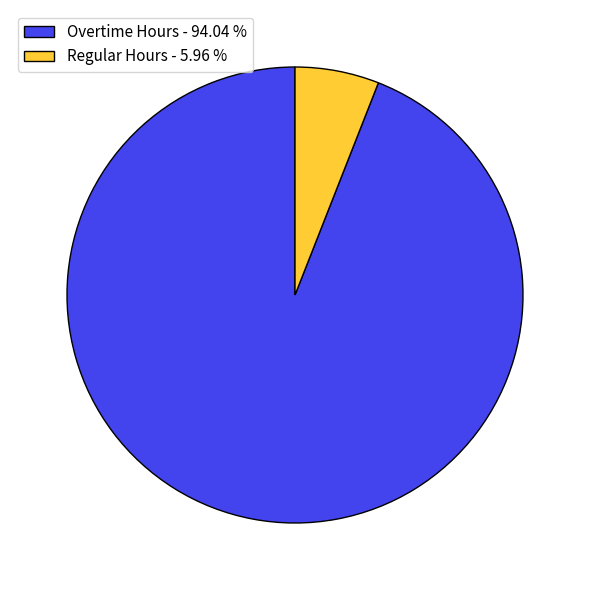

Which category has the smallest portion of the pie?

Regular Hours - 5.96 %